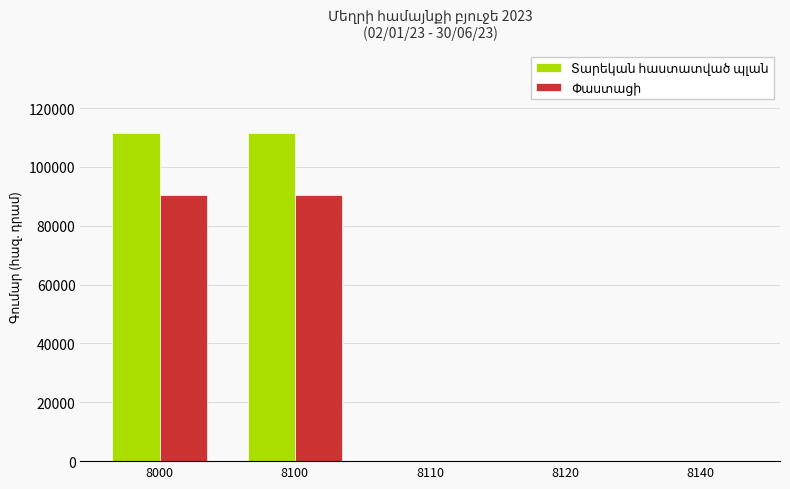

How many groups of bars are there?

5